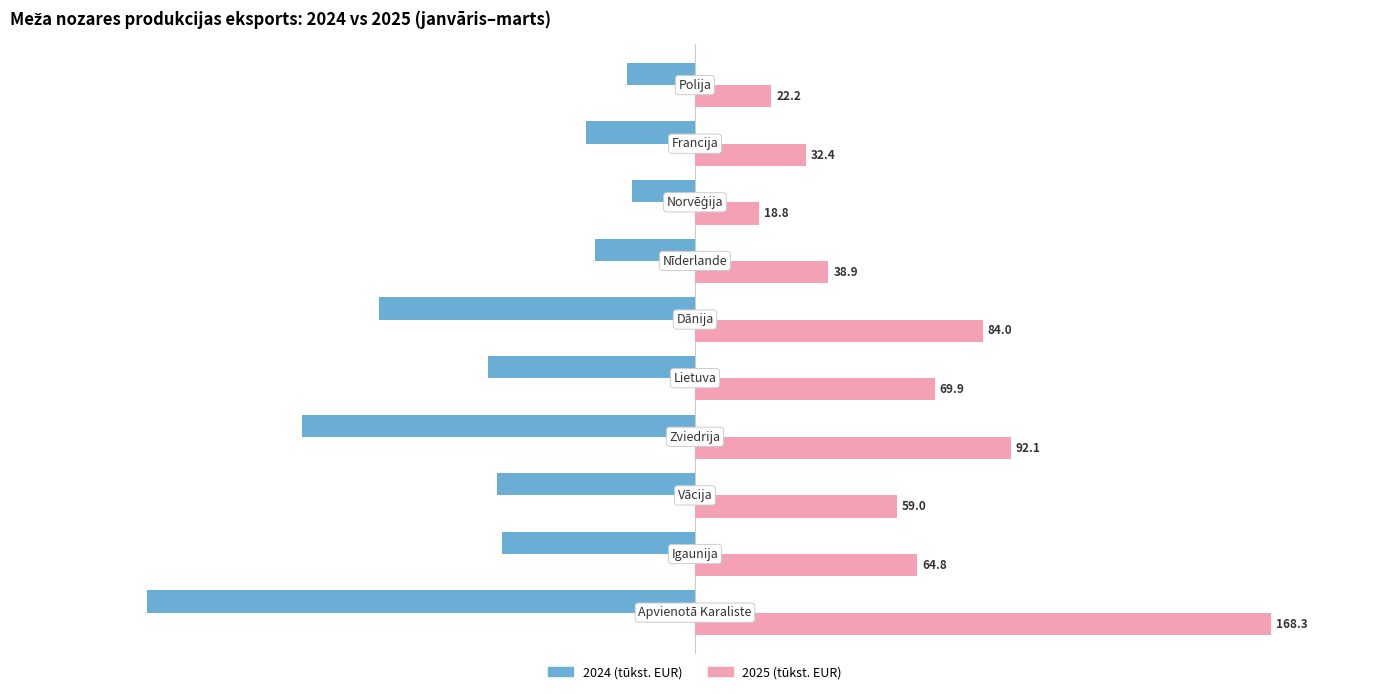

What are all the series names shown in the legend?

2024 (tūkst. EUR), 2025 (tūkst. EUR)